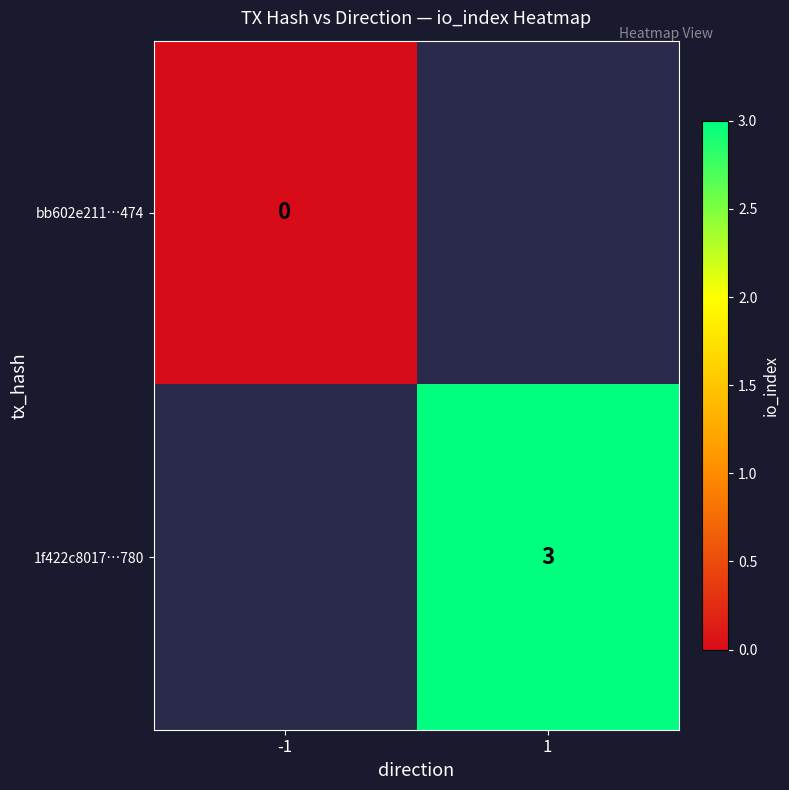

What is the maximum value shown in the chart?

3.0